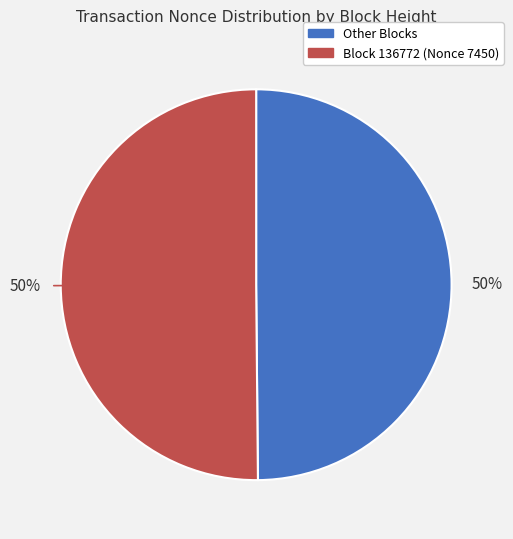

To the nearest percent, what is the average slice percentage?

50%